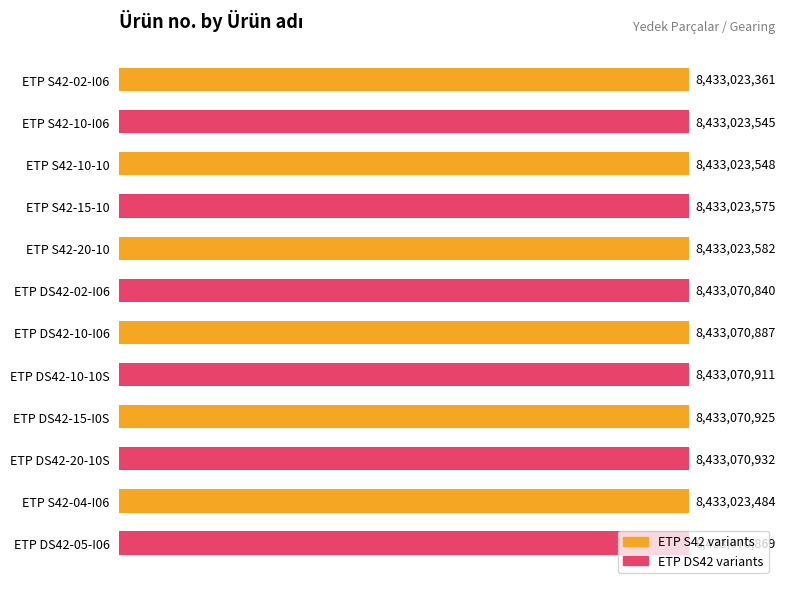

Does the chart contain any negative values?

No